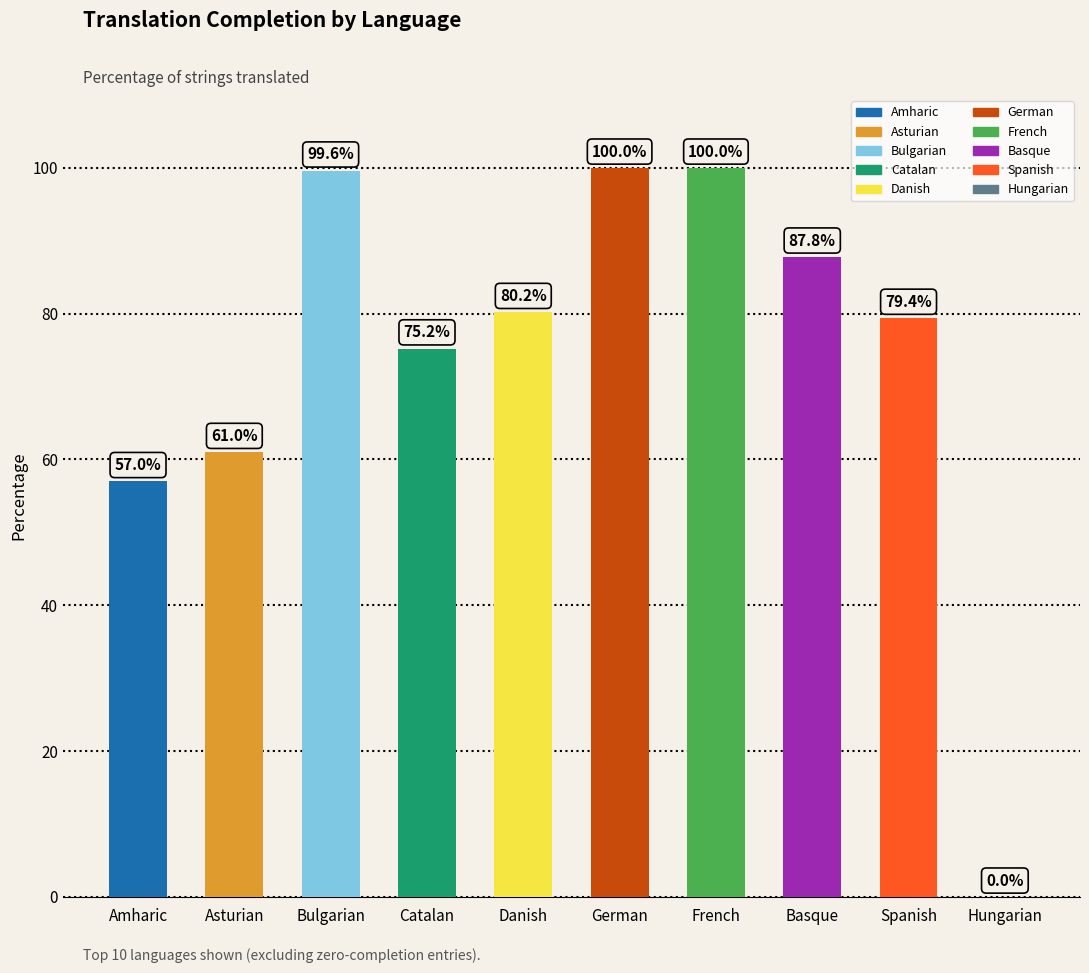

Is it true that the value at German is 100.0?

True